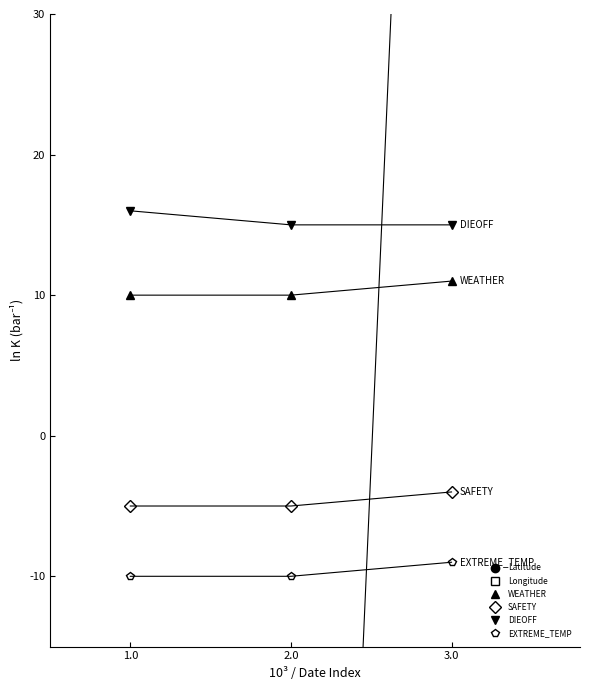

Which category has the highest value in the WEATHER series?

3.0